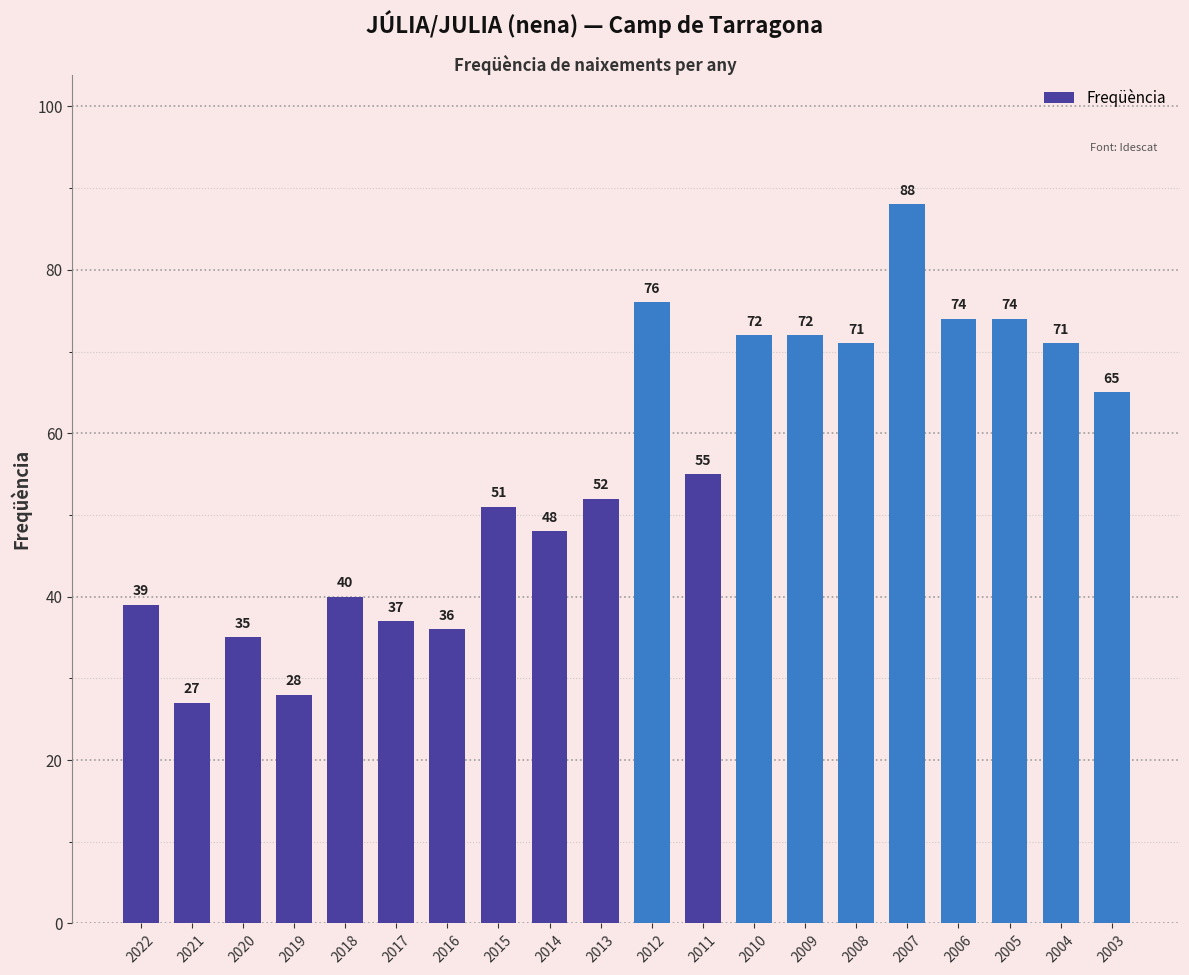

What is the smallest value displayed?

27